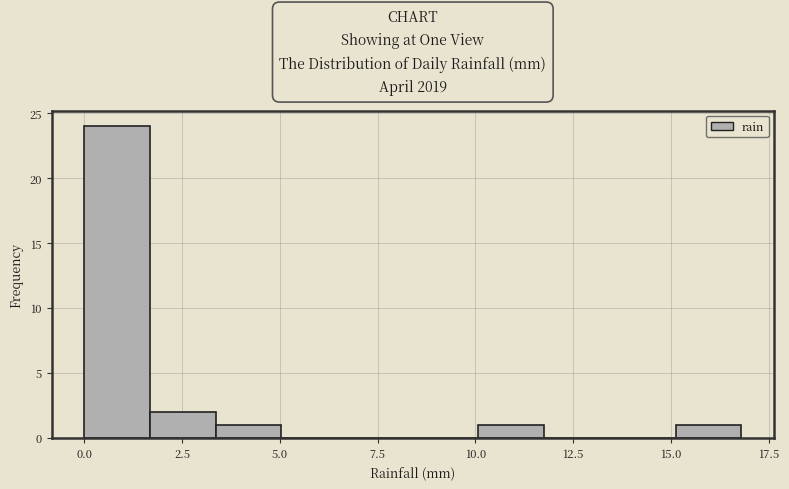

Around what value on the x-axis is the tallest bar? Give the approximate position of its centre, as read against the axis.

1.0